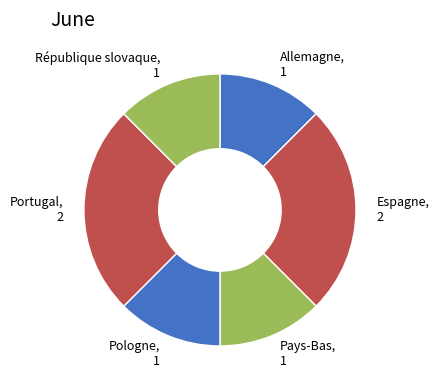

What is the ratio of the value at Allemagne to the value at Espagne?

0.5